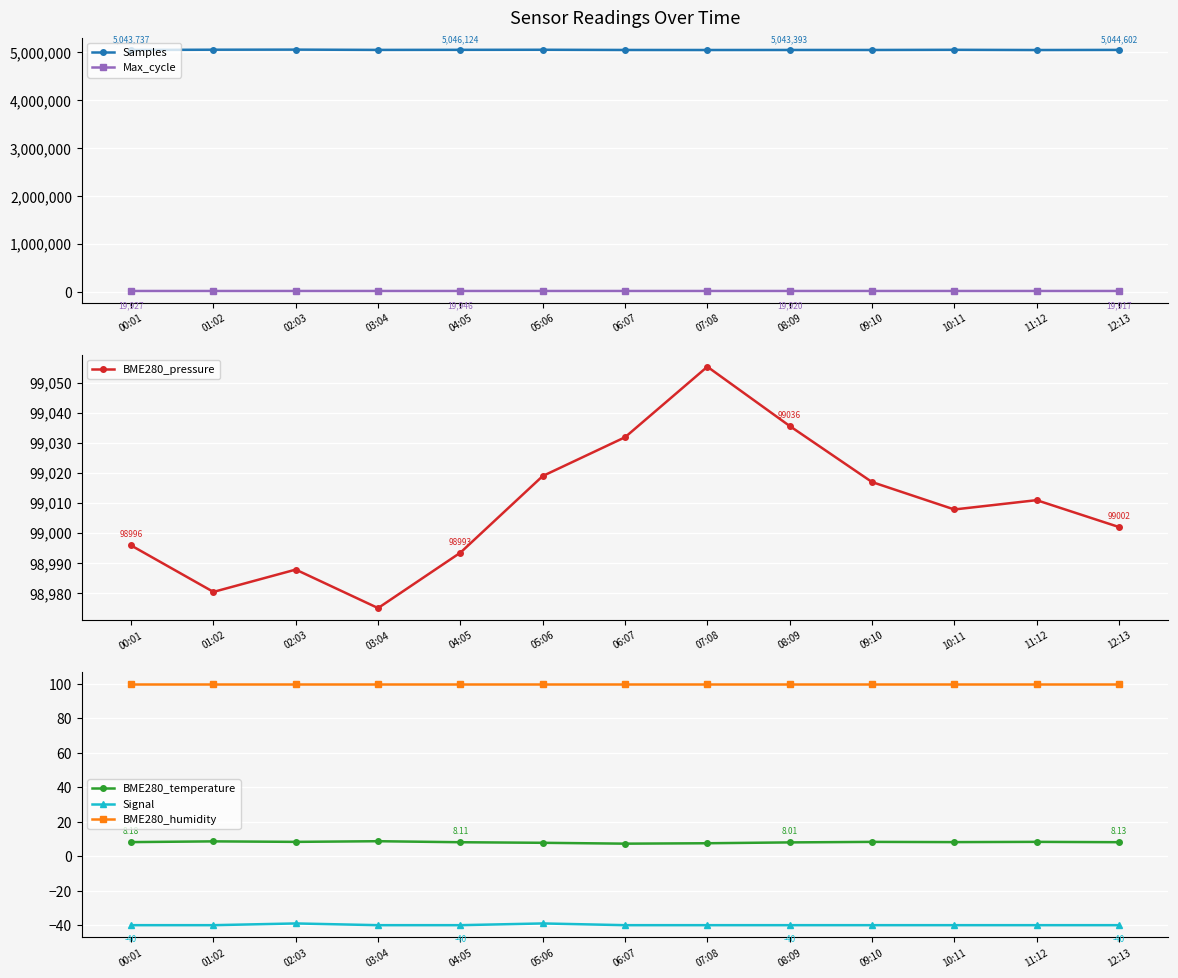

True or false: Samples and Max_cycle intersect in this chart.

False